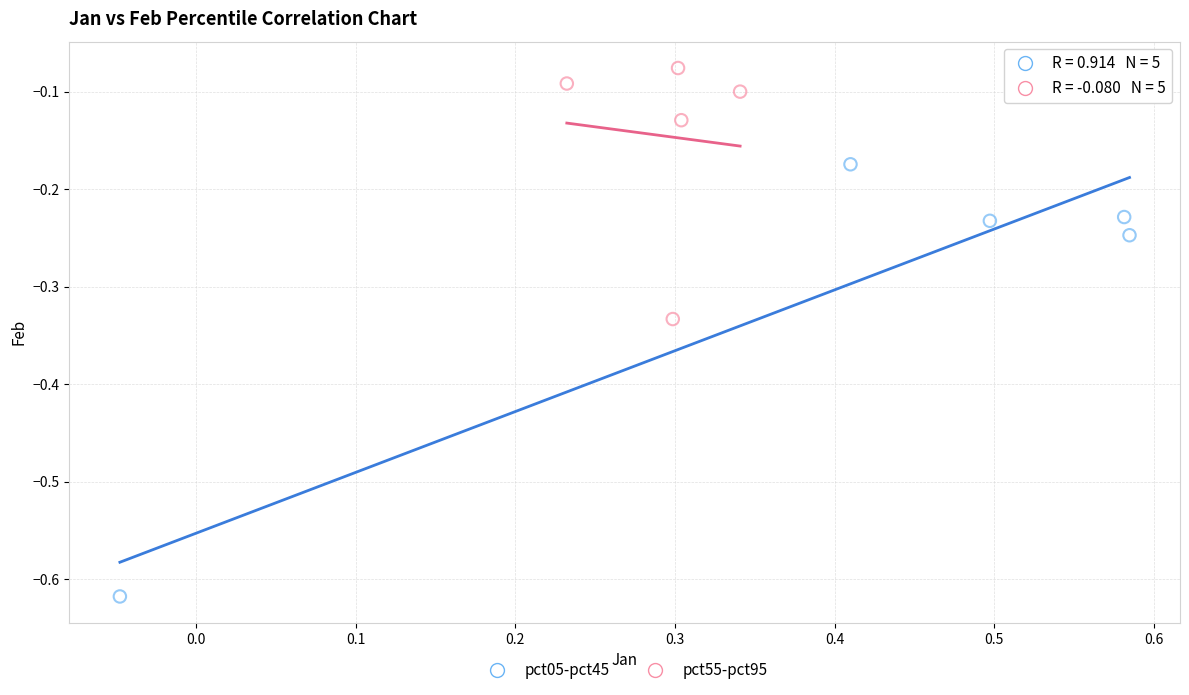

Which series has the largest Y range (max minus min)?

pct05-pct45